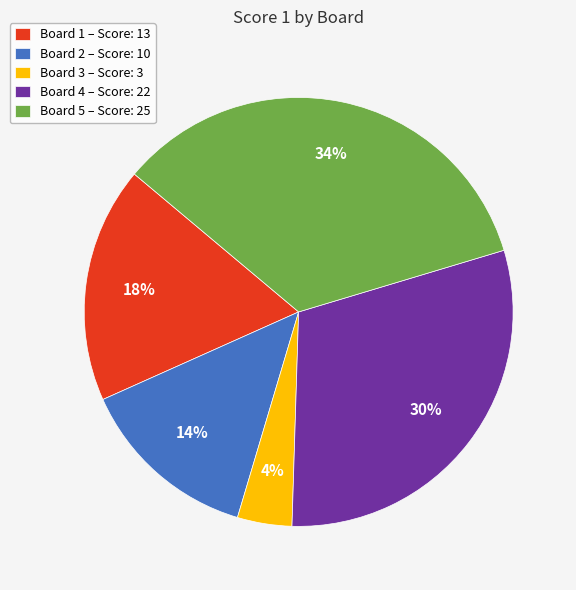

What is the smallest slice in the pie chart?

Board 3